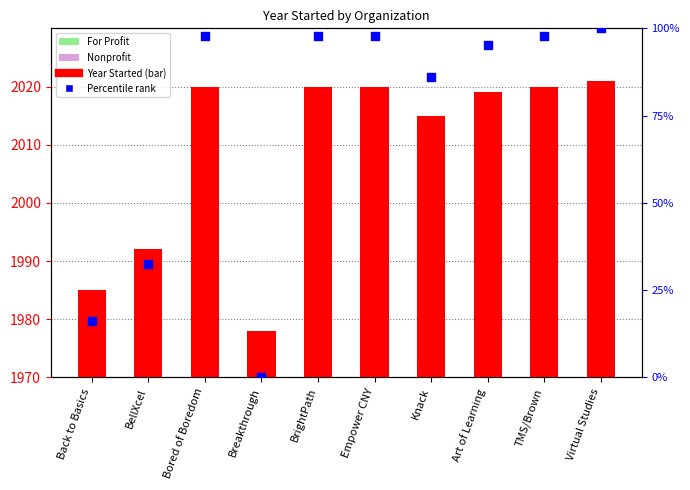

At which category is the sum across all series the highest?

Virtual Studies